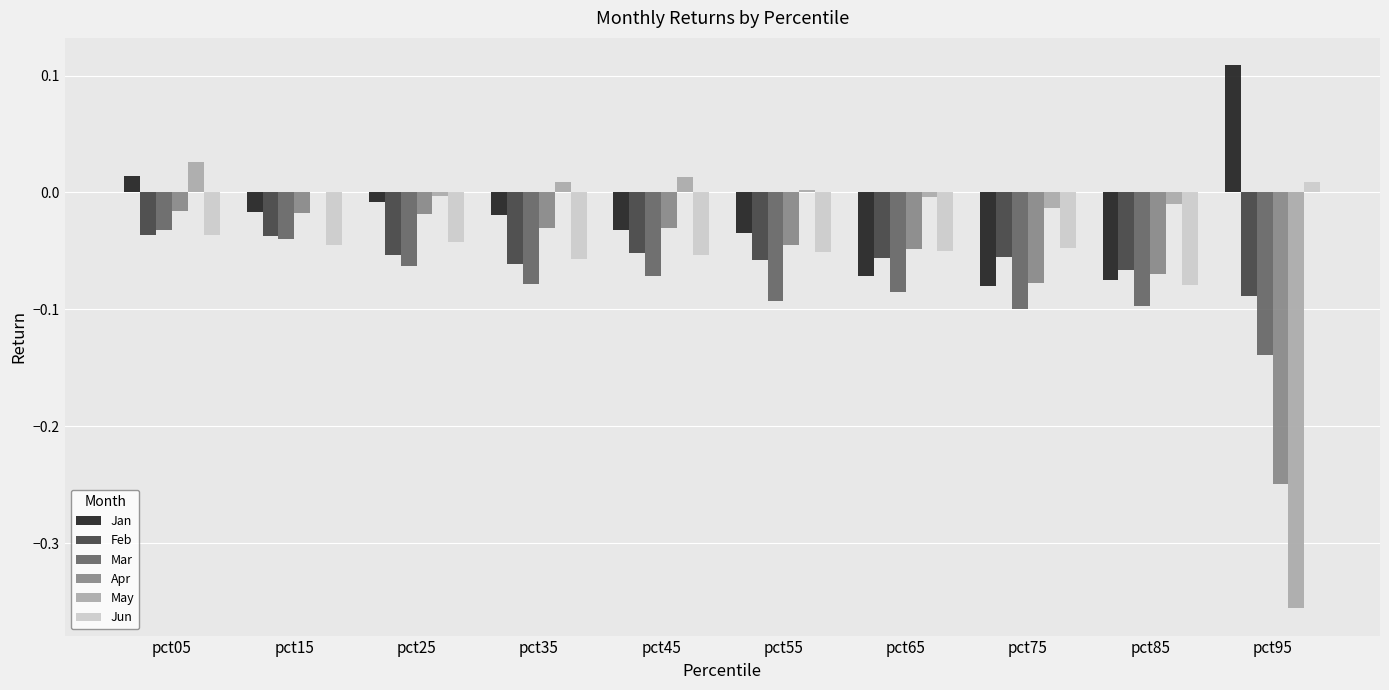

What is the sum of all Jun values?

-0.5